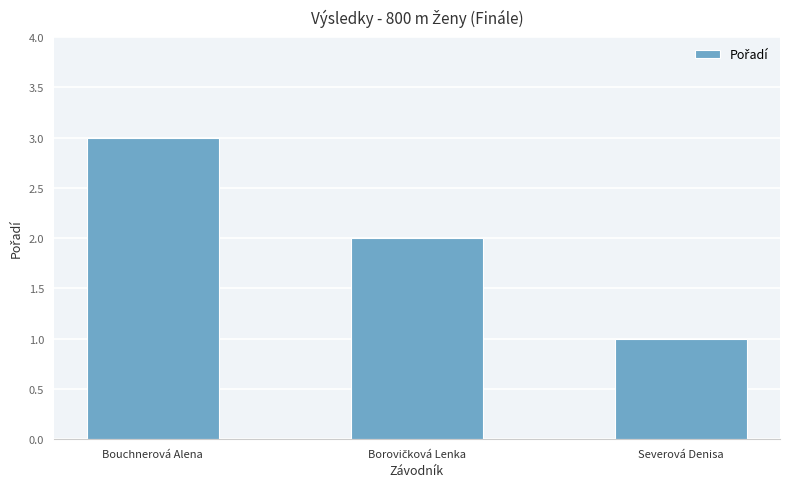

What is the sum of all values?

6